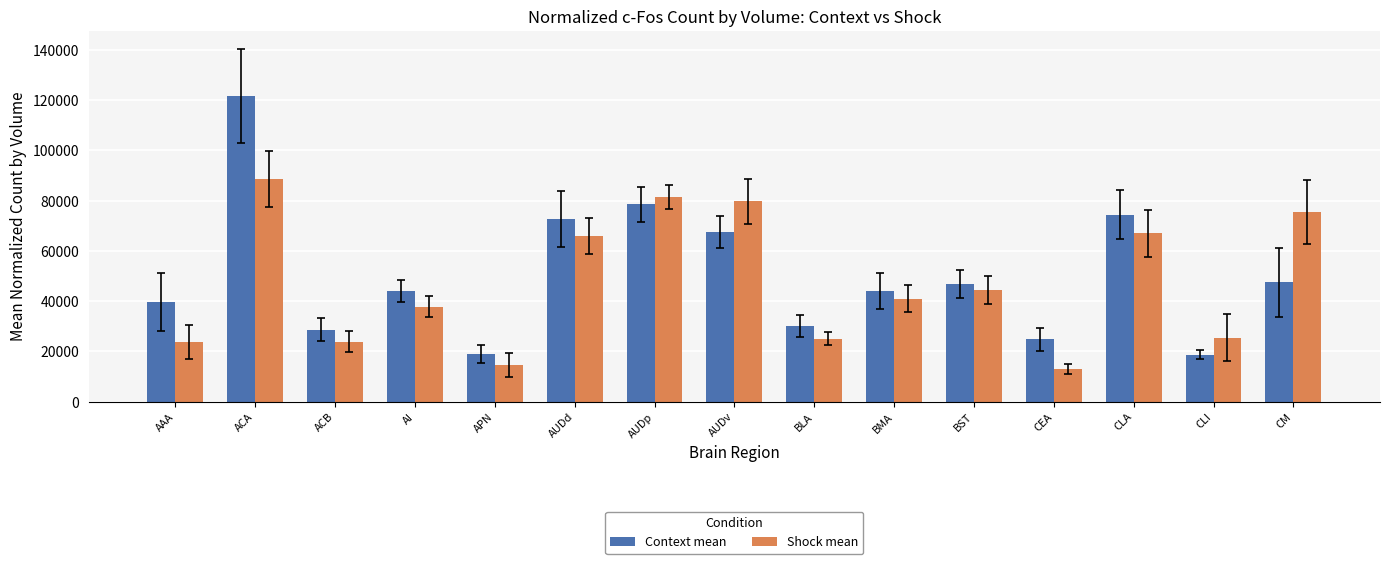

What position from the left is CEA?

12